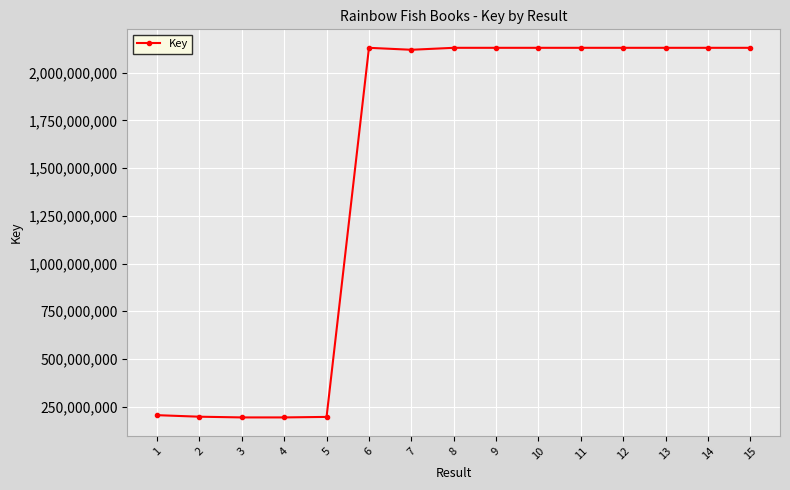

Is it true that the value at 7 is 2120132782?

True